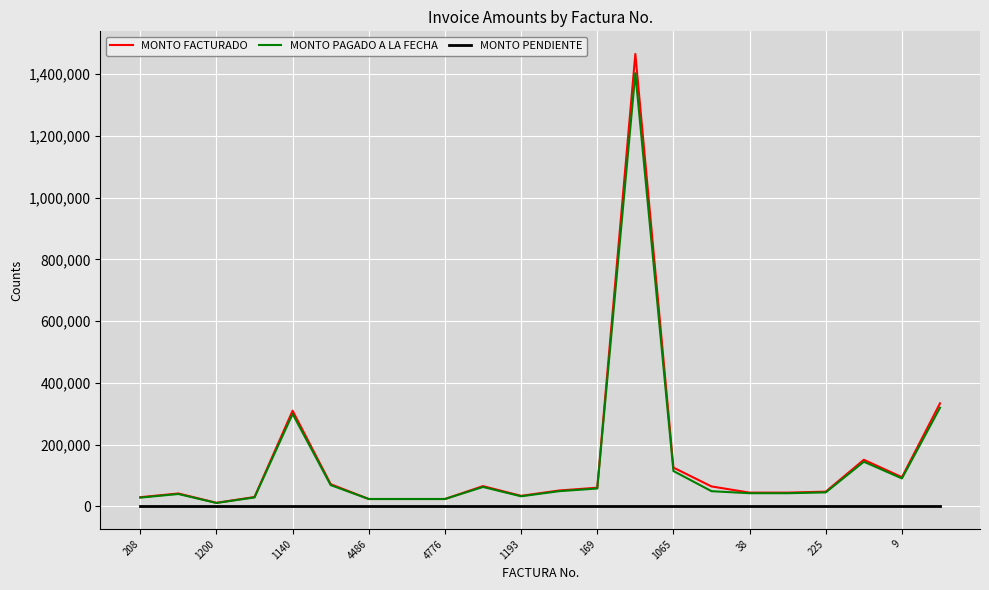

What is the maximum value shown in the chart?

1465798.9